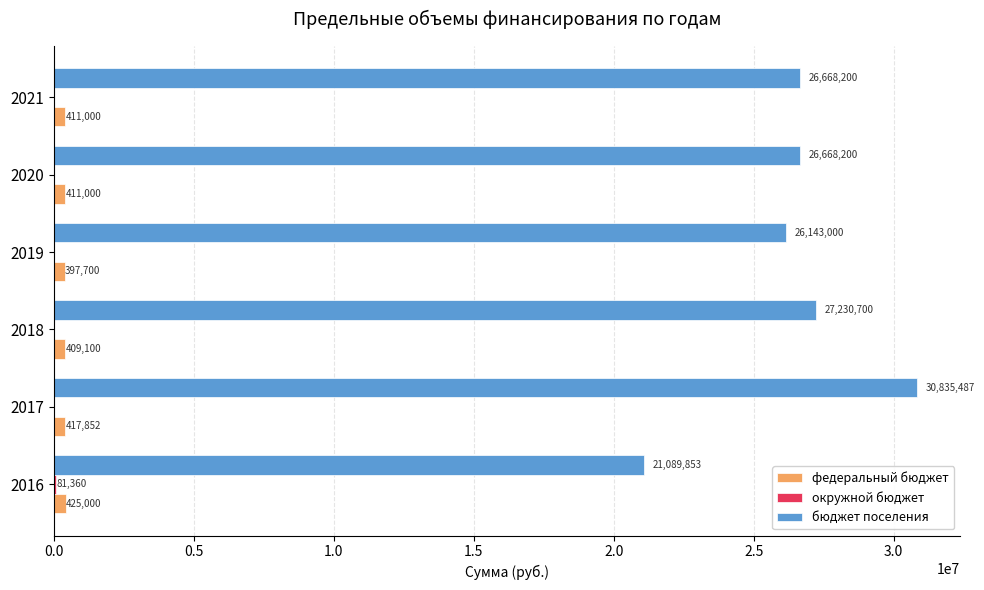

The федеральный бюджет series shows 417852.0 at 2017. True or false?

True